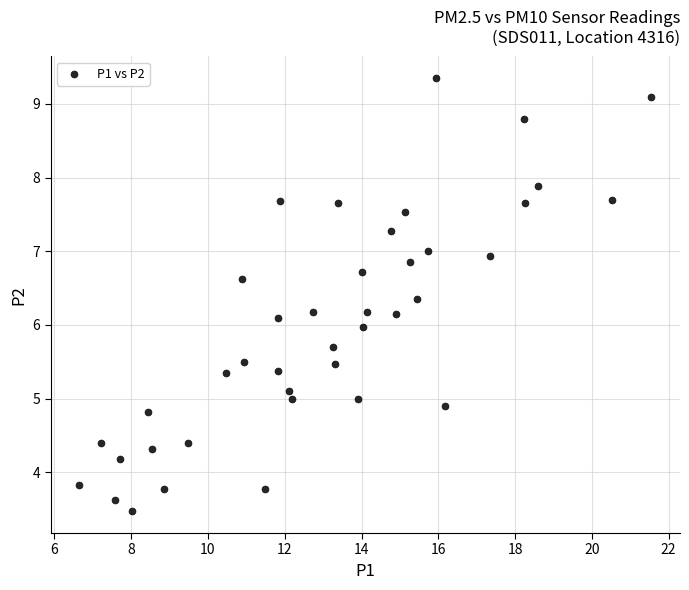

What is the range of Y values (max minus min)?

5.9